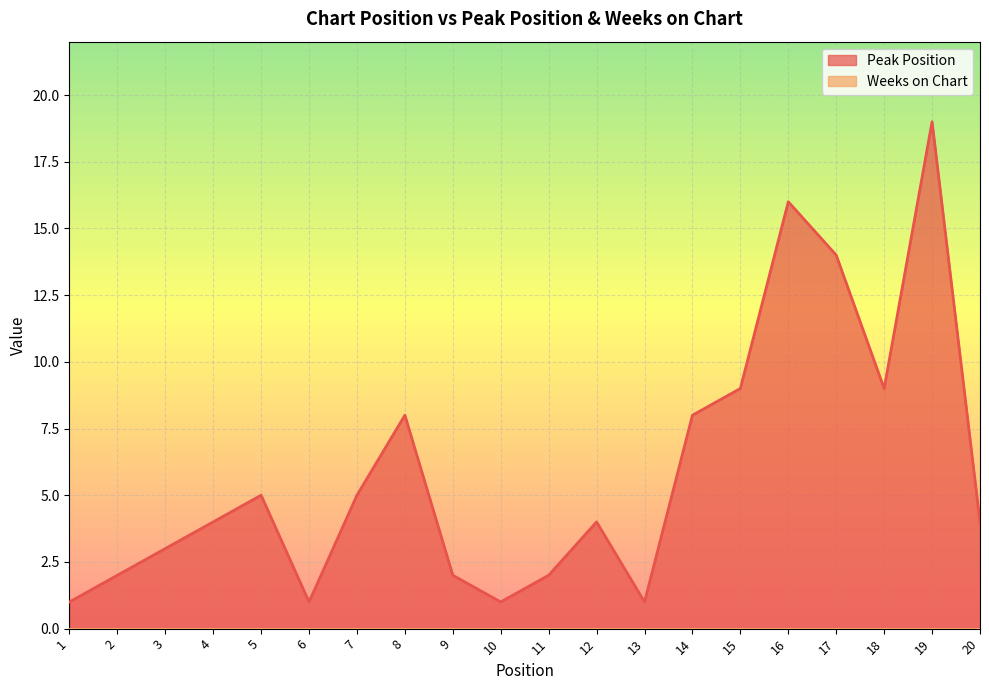

Approximately how many times larger is the value at 11 compared to 2?

1.0